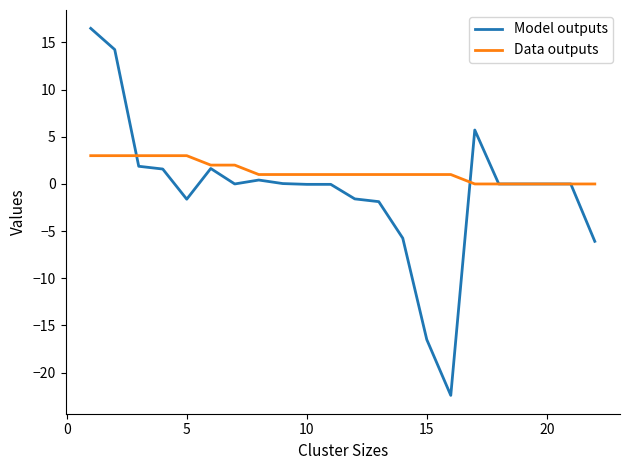

Rank the series by their maximum value, from highest to lowest.

Model outputs, Data outputs